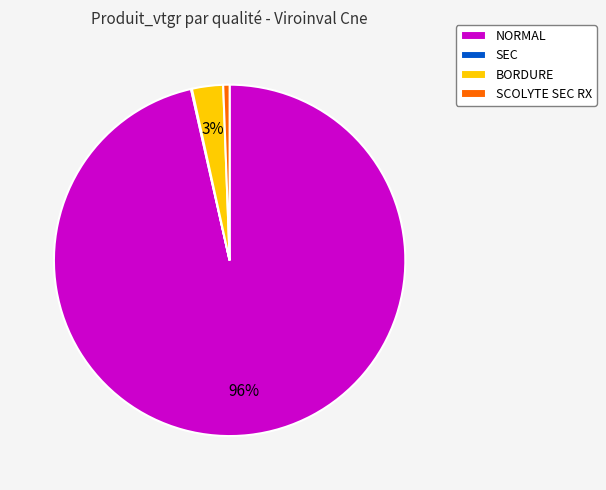

Which slice is the largest?

NORMAL